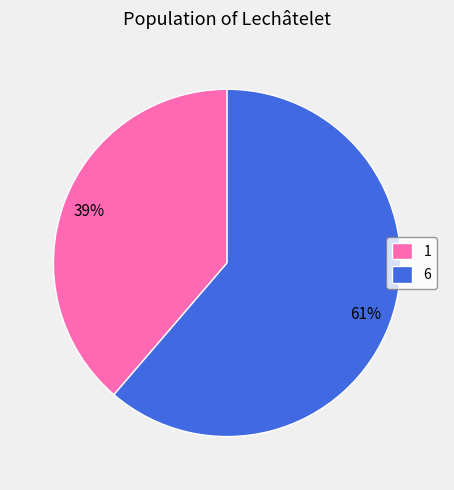

Is 6 the majority of the pie?

Yes